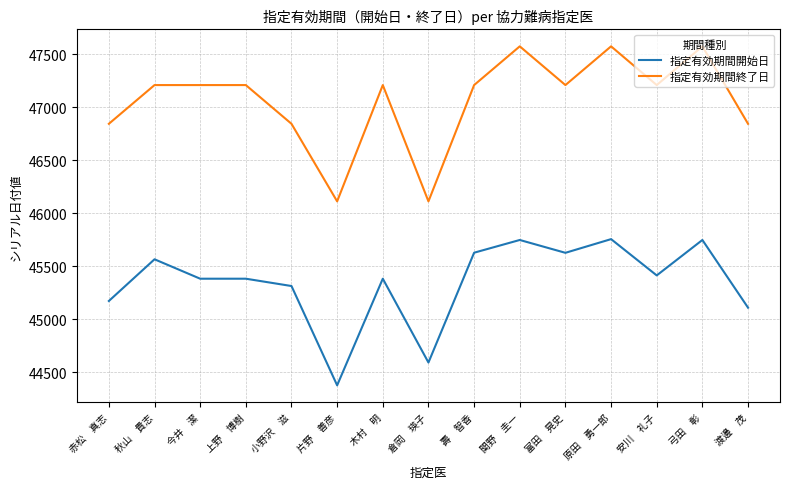

Rank the series at 今井　潔 from lowest to highest value.

指定有効期間開始日, 指定有効期間終了日